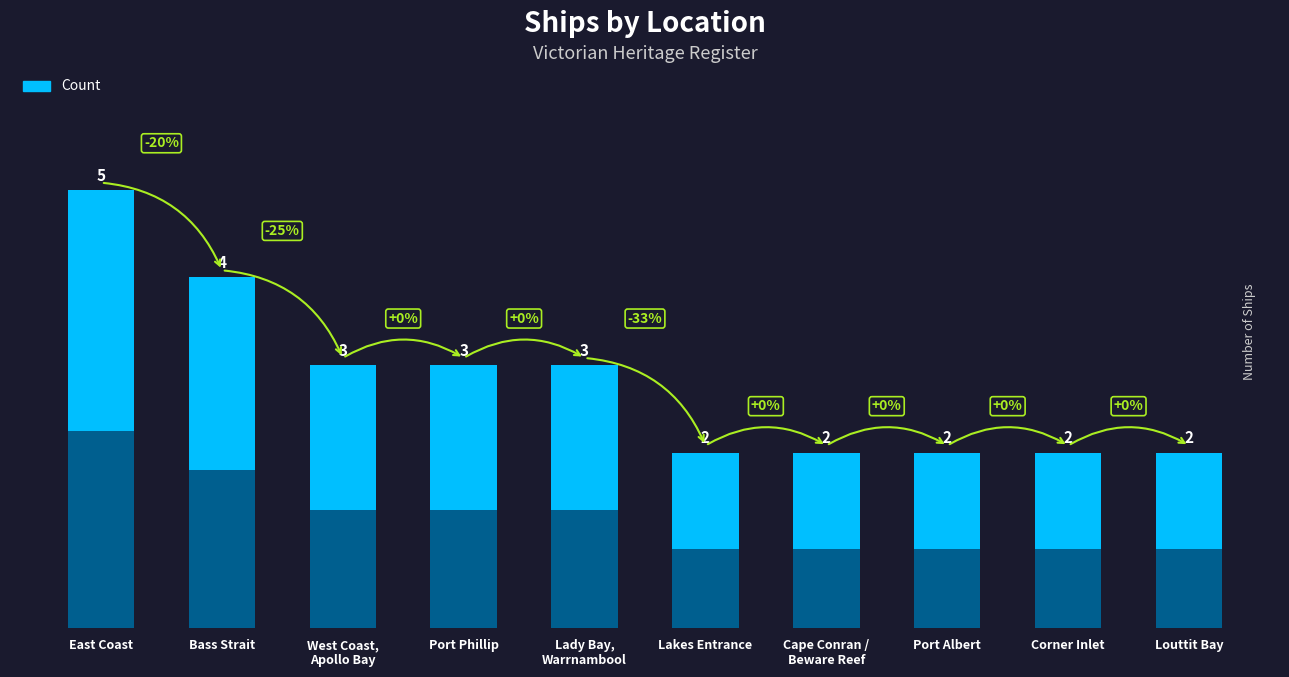

Reading left to right, what are all the values shown in this chart?

5	4	3	3	3	2	2	2	2	2